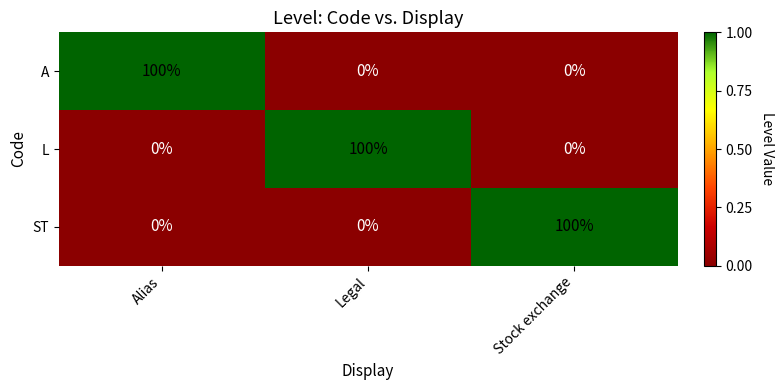

Count the A values in the range 0 to 100.

3